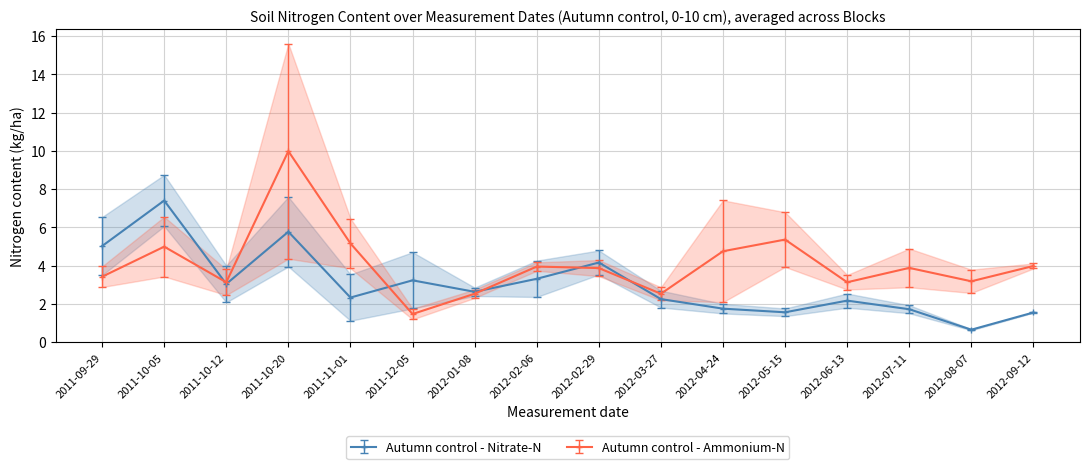

Reading left to right, what are all the values shown in this chart?

Autumn control - Nitrate-N: 5.0	7.4	3.0	5.8	2.3	3.2	2.6	3.3	4.2	2.2	1.8	1.6	2.2	1.7	0.7	1.6
Autumn control - Ammonium-N: 3.4	5.0	3.1	10.0	5.2	1.5	2.5	4.0	3.9	2.5	4.8	5.4	3.1	3.9	3.2	4.0